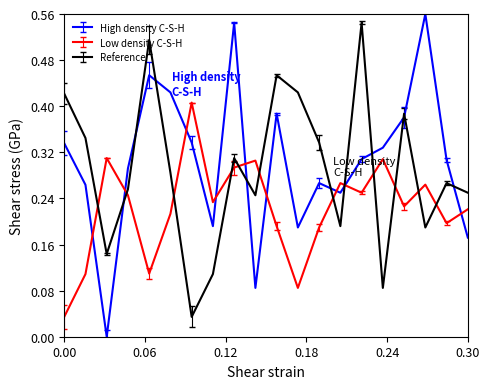

What is the greatest value displayed?

0.6